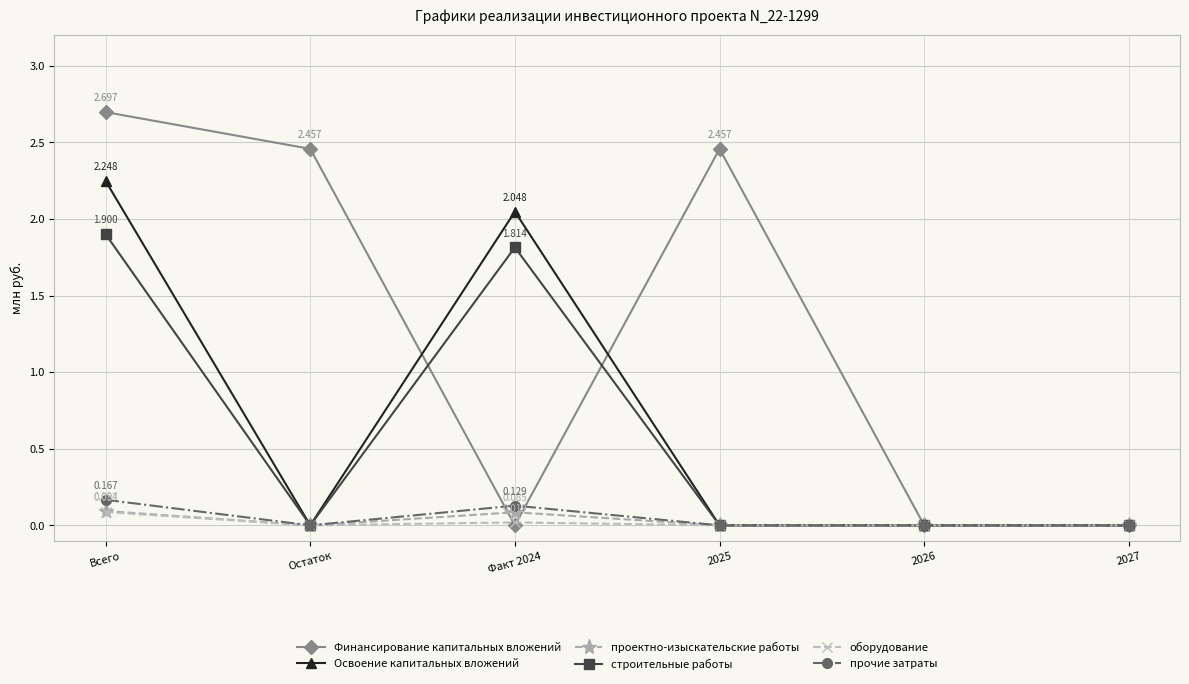

True or false: Освоение капитальных вложений has a value of 1.0 at Факт 2024.

False